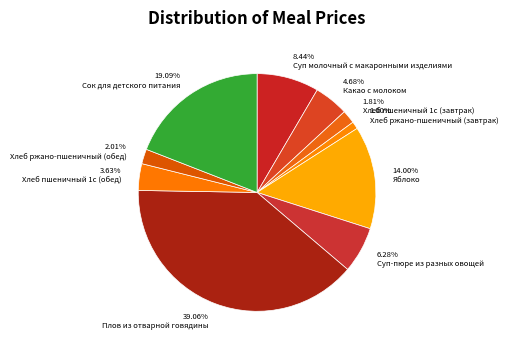

What is the total percentage of Суп-пюре из разных овощей and Какао с молоком?

11.0%